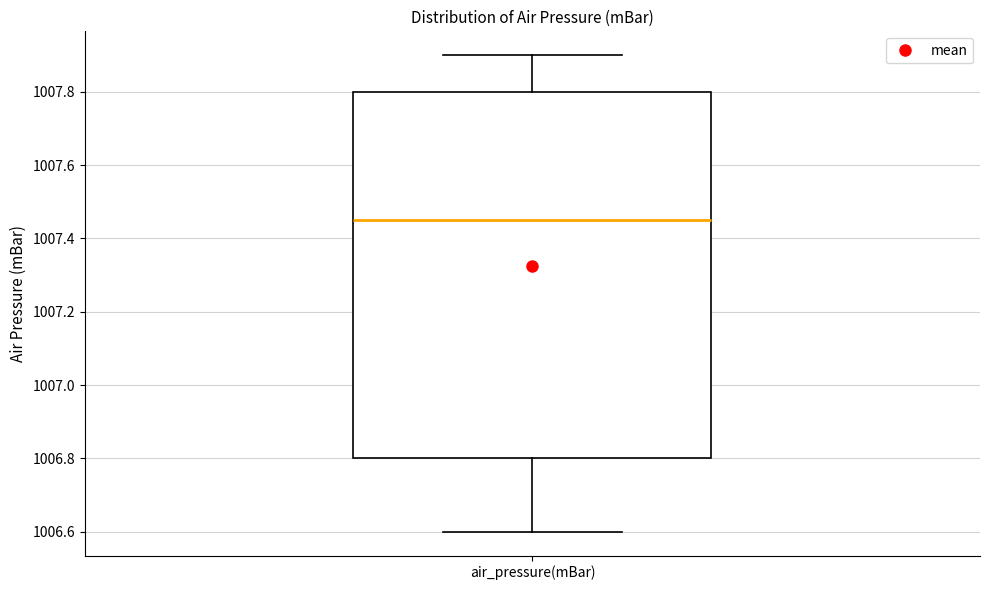

Transcribe this box plot: give where the median line is, the range the box spans, and where the two whiskers end, as read against the y-axis. The values are not printed on the chart, so give them approximately, as read against the axis.

median 1007.46, box 1006.80 to 1007.80, whiskers 1006.60 to 1007.90